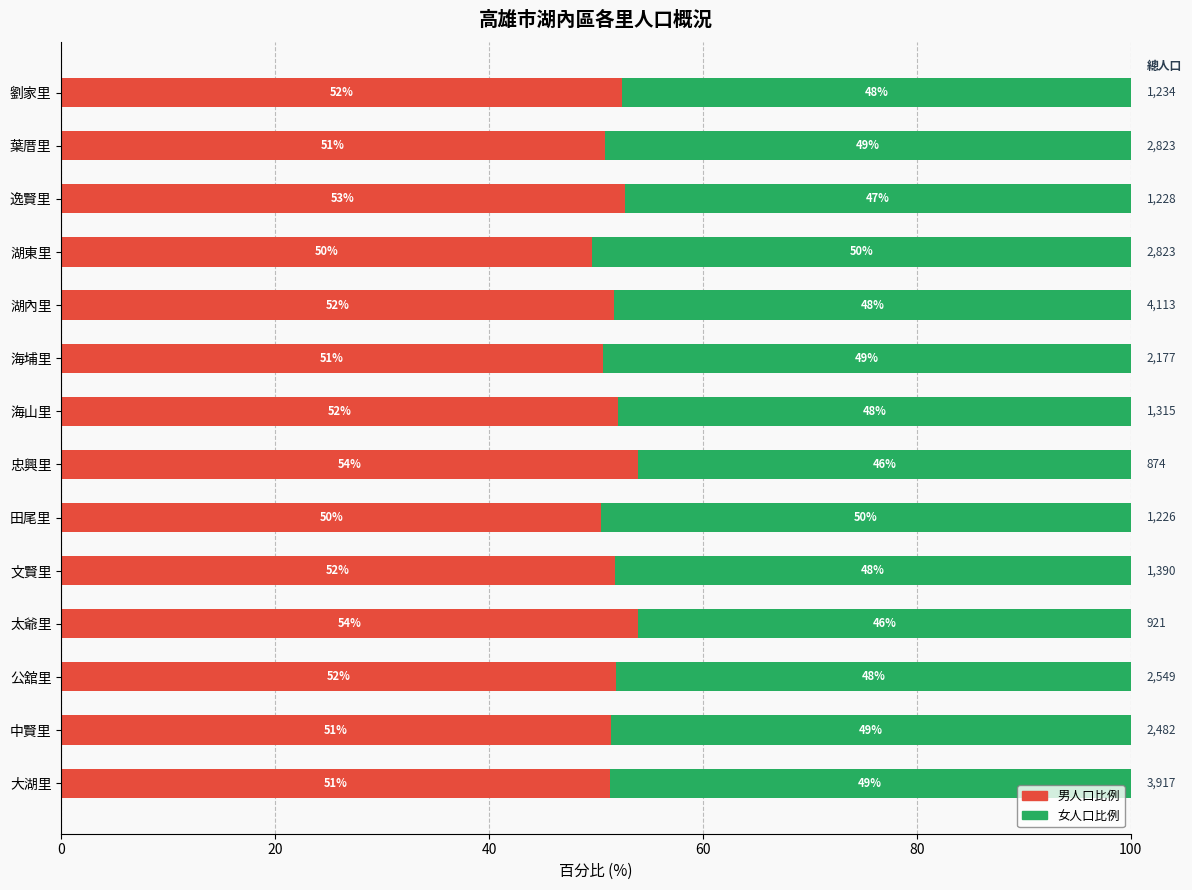

The value of 男人口比例 at 海埔里 is 10.2. True or false?

False